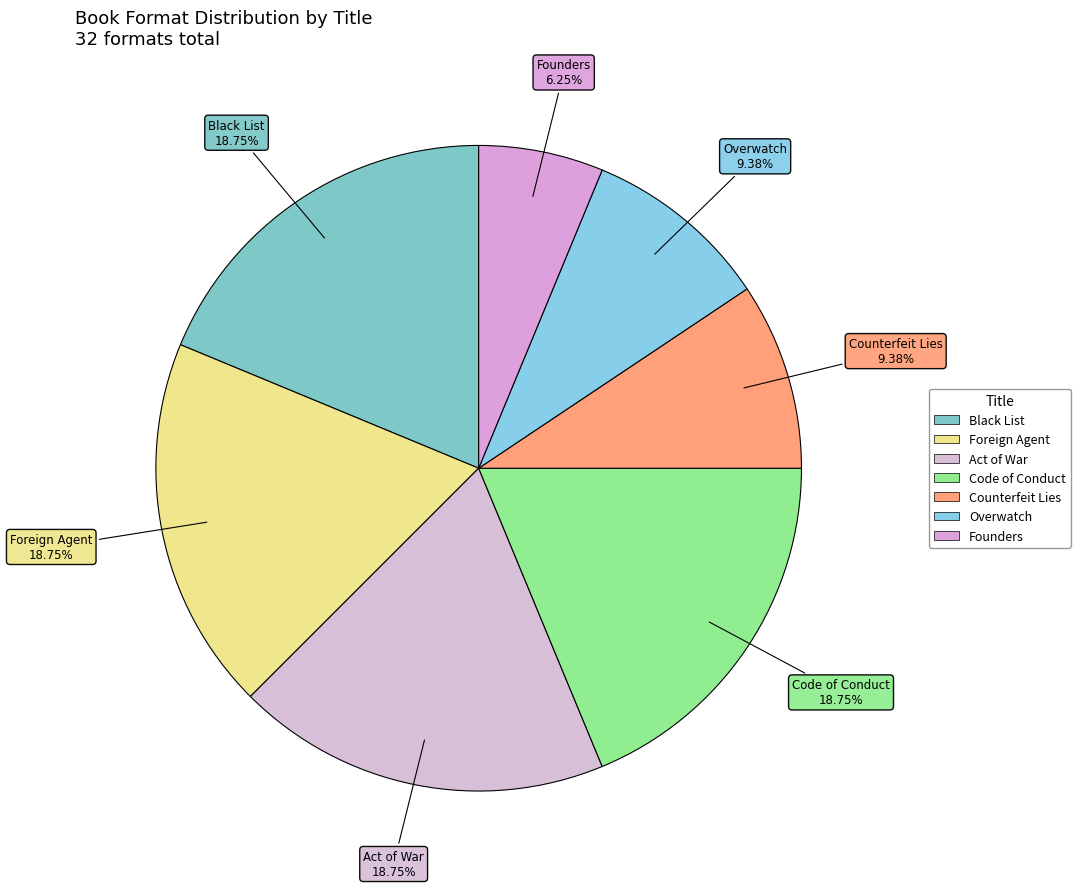

Which category has the smallest portion of the pie?

Founders